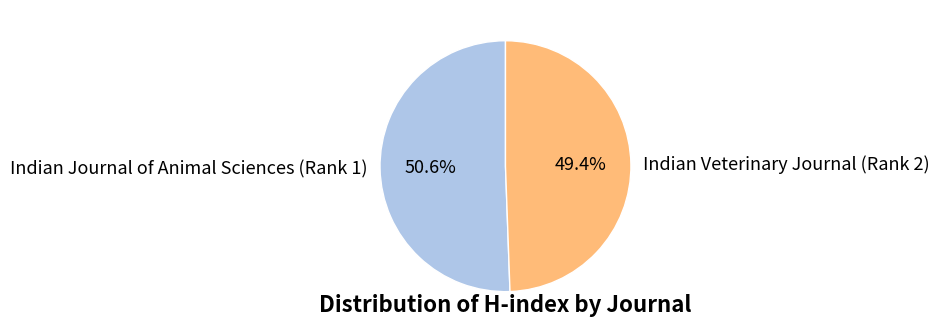

What is the ratio of the value at Indian Veterinary Journal (Rank 2) to the value at Indian Journal of Animal Sciences (Rank 1)?

1.0